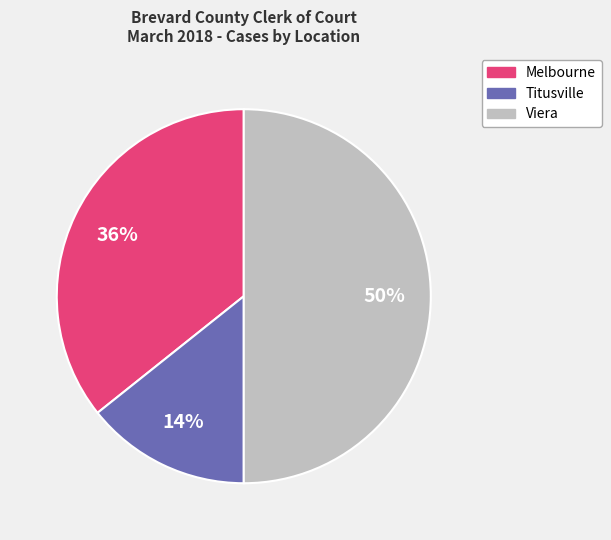

To the nearest percent, what percentage of the pie is Viera?

50%